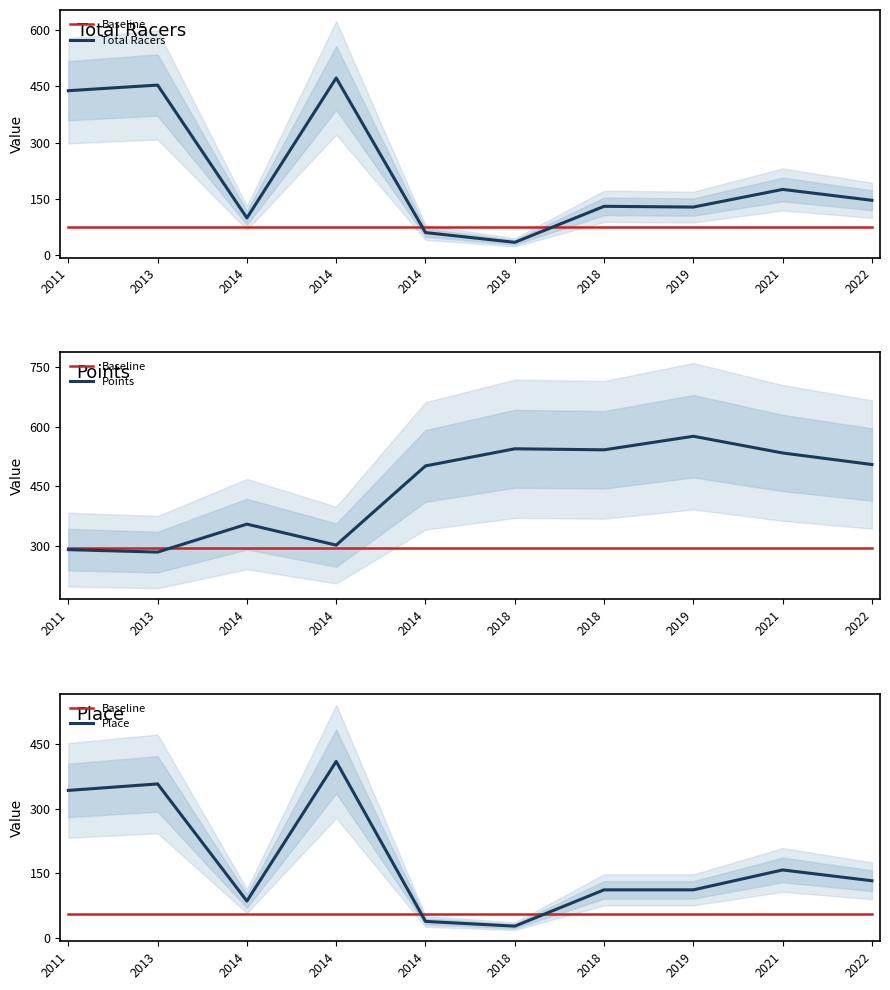

How many values in the Points series are below 504?

5